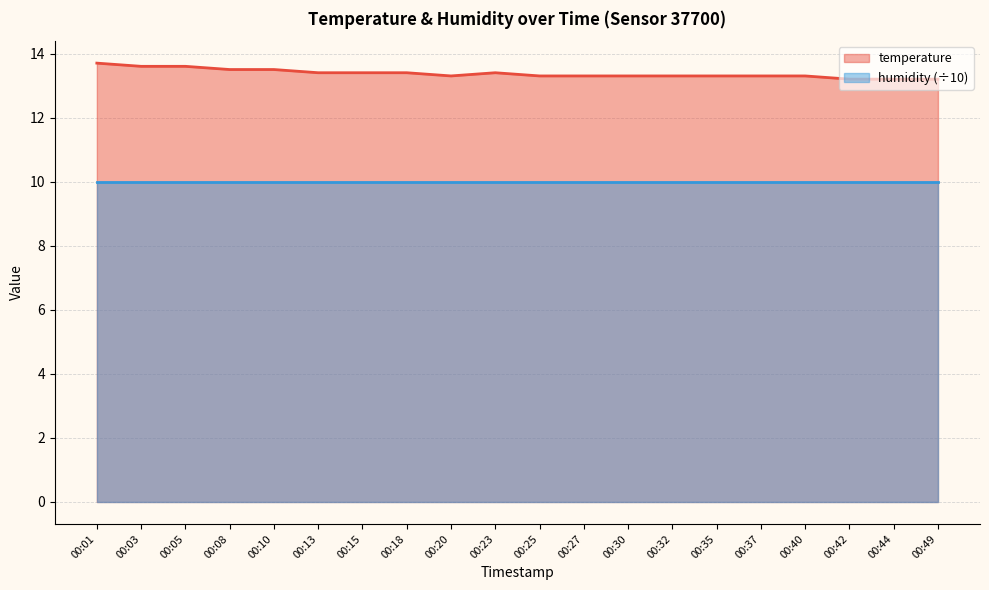

What is the difference between the second highest and minimum values?

0.4